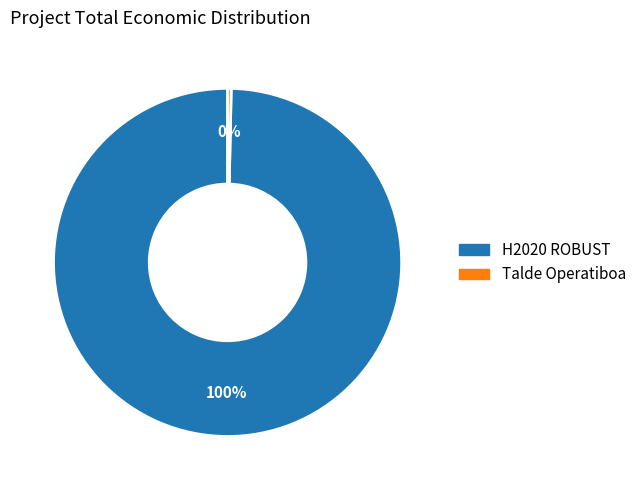

To the nearest percent, what is the combined percentage of H2020 ROBUST and Talde Operatiboa?

100%